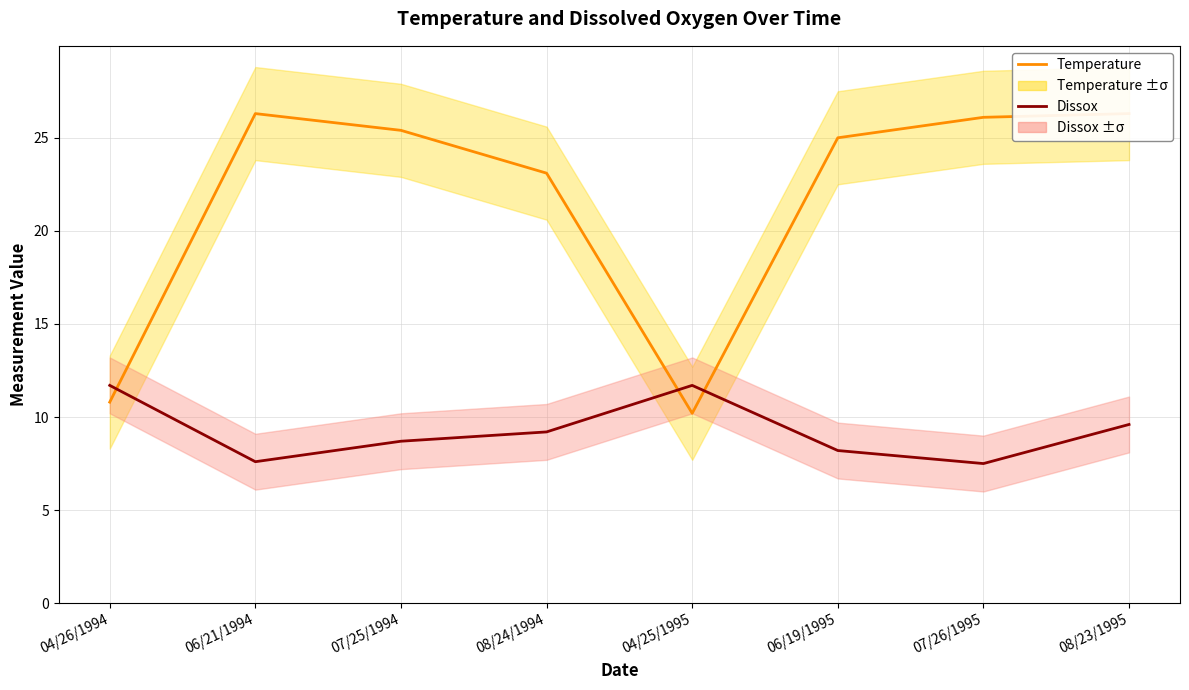

What is the value of the Temperature point at the 7th from the left?

26.1